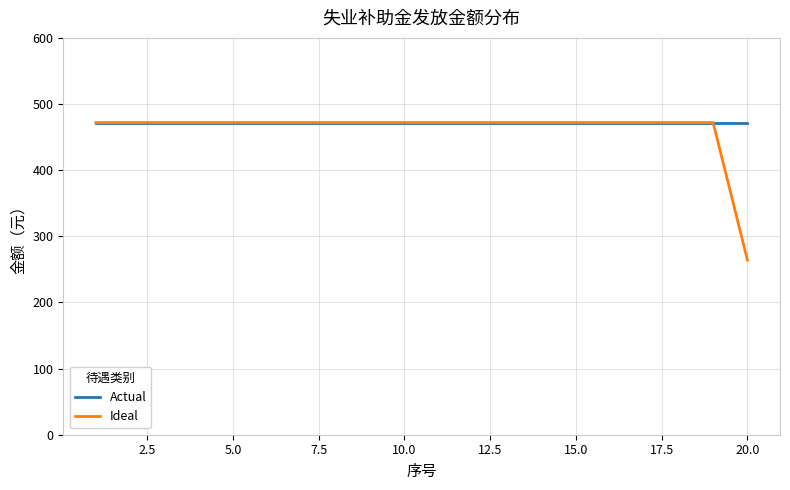

Which series has the largest range (max minus min)?

Ideal